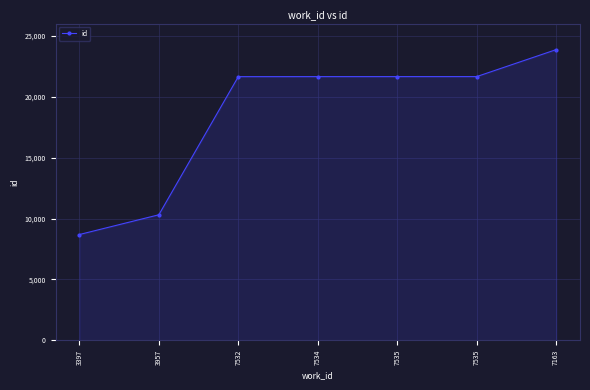

What is the smallest value displayed?

8684